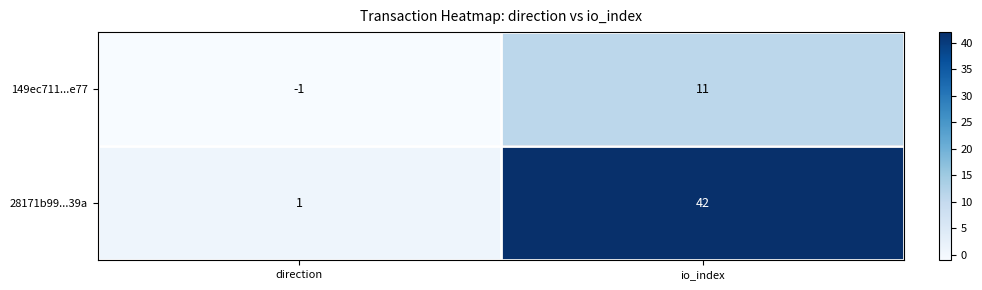

Which label corresponds to the smallest value in the chart?

direction